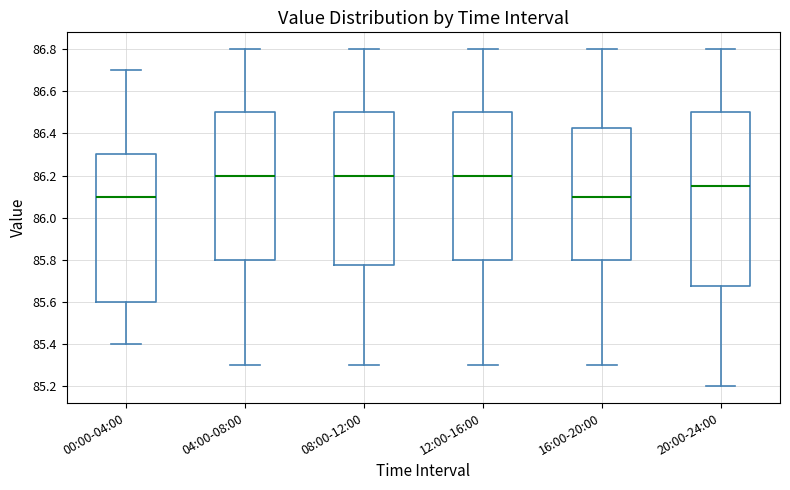

Where does the upper whisker of the box for 04:00-08:00 end on the y-axis? The values are not printed on the chart, so give them approximately, as read against the axis.

86.80